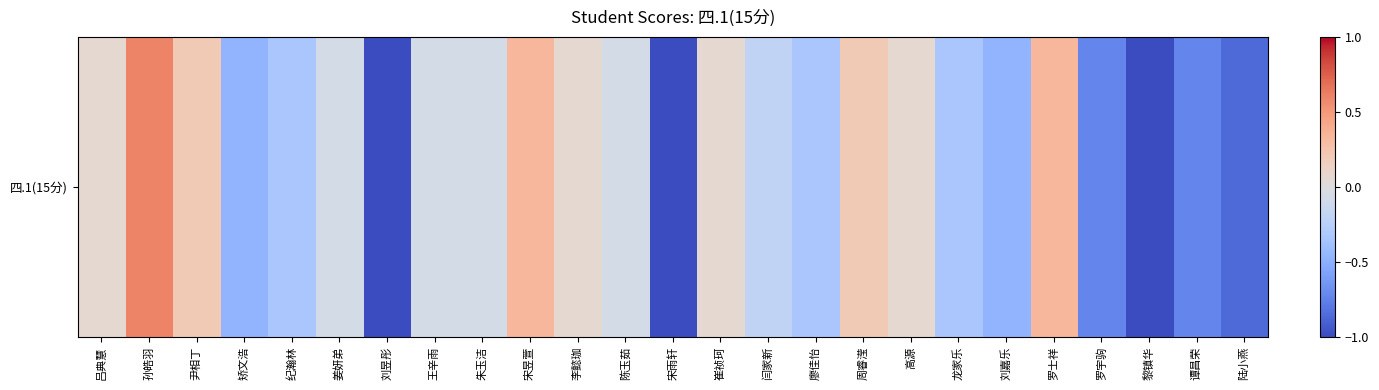

Where does the data first go above 0?

吕典慧